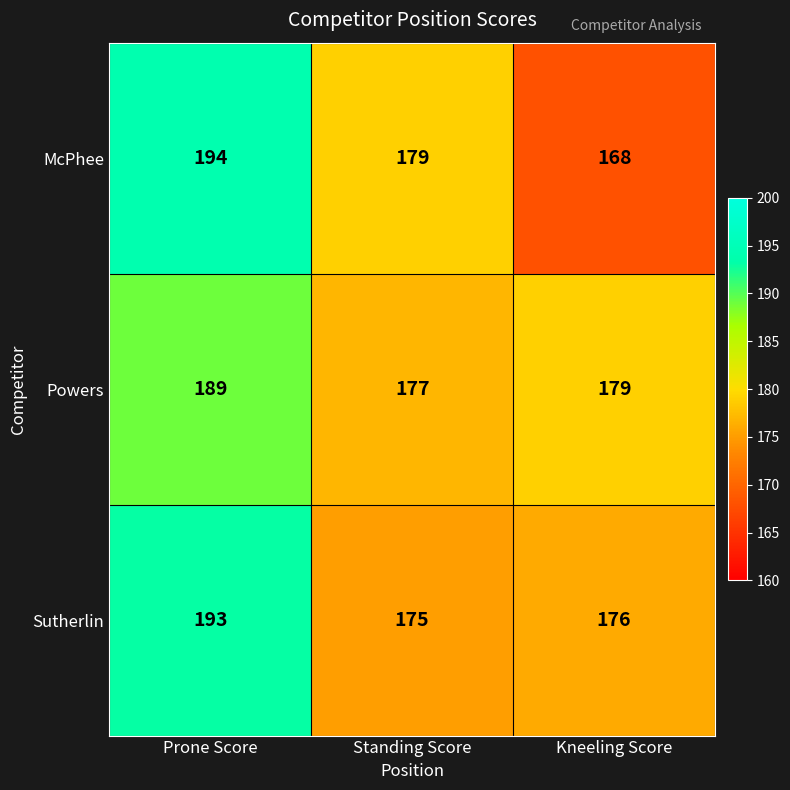

How many distinct data groups are displayed?

3